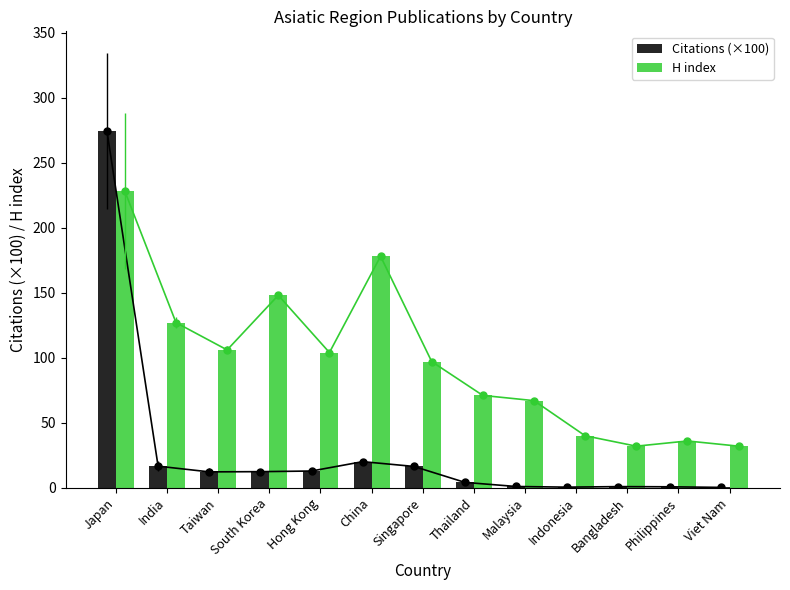

Reading left to right, list all the values displayed in this chart.

Citations (×100): Japan=274.2	India=16.6	Taiwan=12.2	South Korea=12.4	Hong Kong=12.9	China=20.1	Singapore=16.4	Thailand=4.2	Malaysia=1.0	Indonesia=0.5	Bangladesh=0.9	Philippines=0.8	Viet Nam=0.3
H index: Japan=228.0	India=127.0	Taiwan=106.0	South Korea=148.0	Hong Kong=104.0	China=178.0	Singapore=97.0	Thailand=71.0	Malaysia=67.0	Indonesia=40.0	Bangladesh=32.0	Philippines=36.0	Viet Nam=32.0